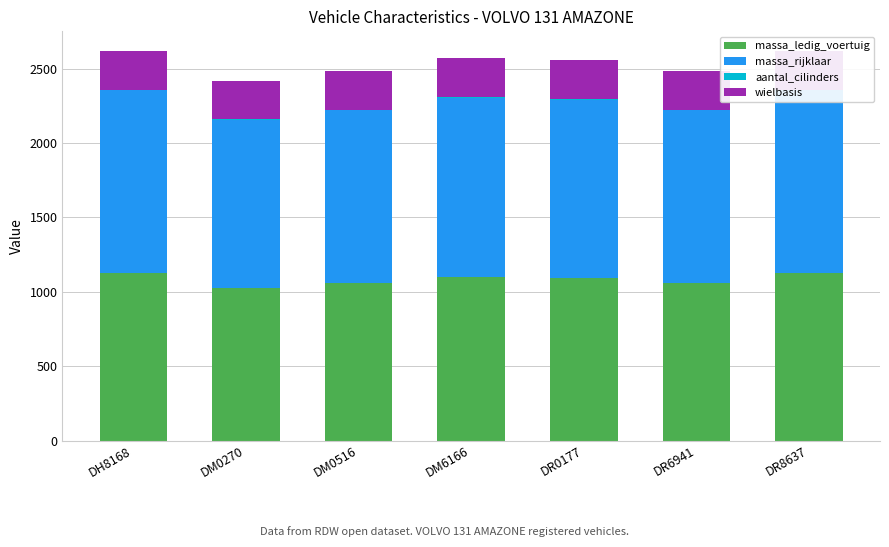

Where is aantal_cilinders nearest to the value 5?

DH8168